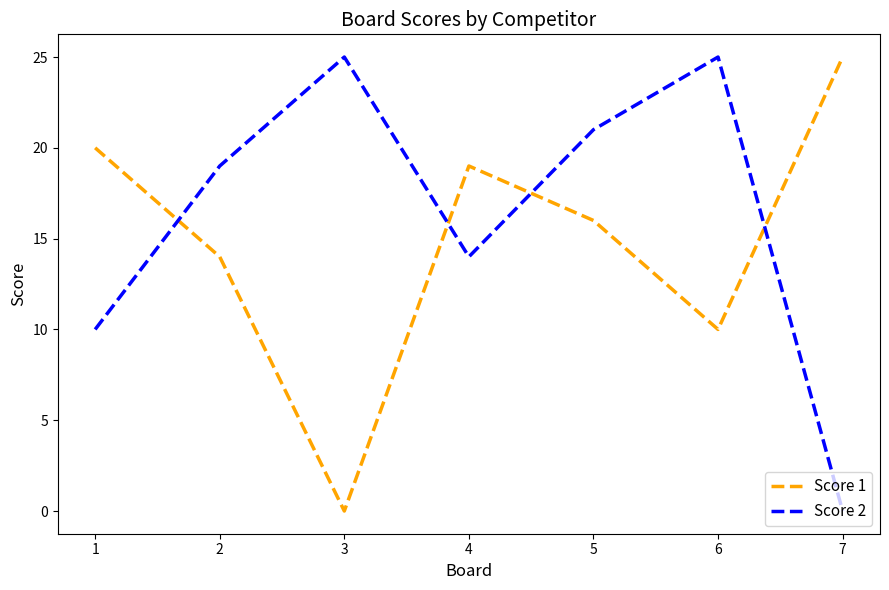

Which series has the largest total across all categories?

Score 2